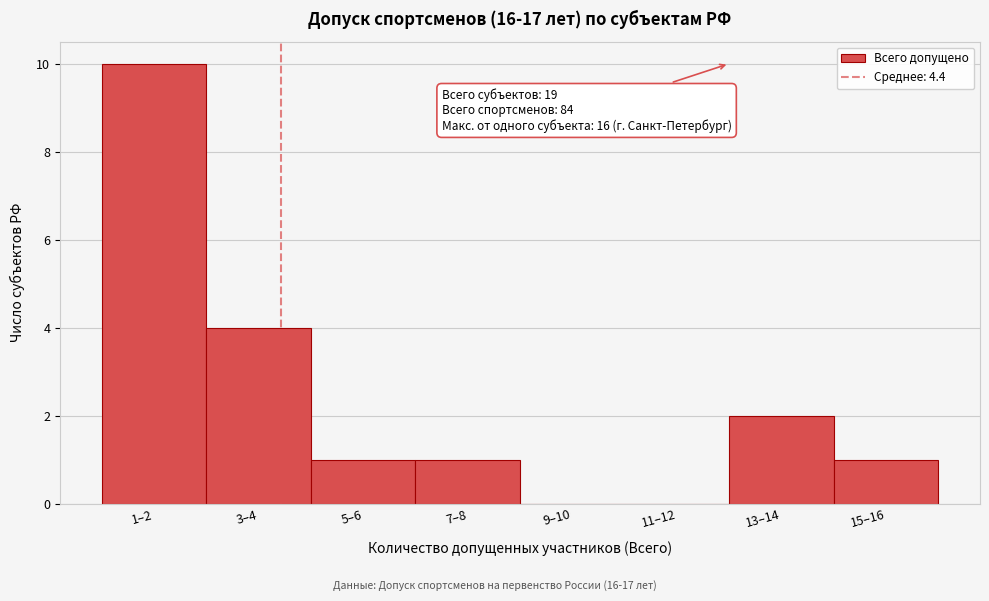

Reading left to right, what are all the values shown in this chart?

1–2=10	3–4=4	5–6=1	7–8=1	9–10=0	11–12=0	13–14=2	15–16=1